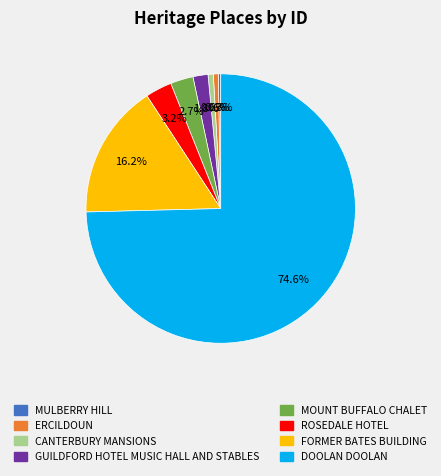

What percentage do FORMER BATES BUILDING and MULBERRY HILL together represent?

16.5%